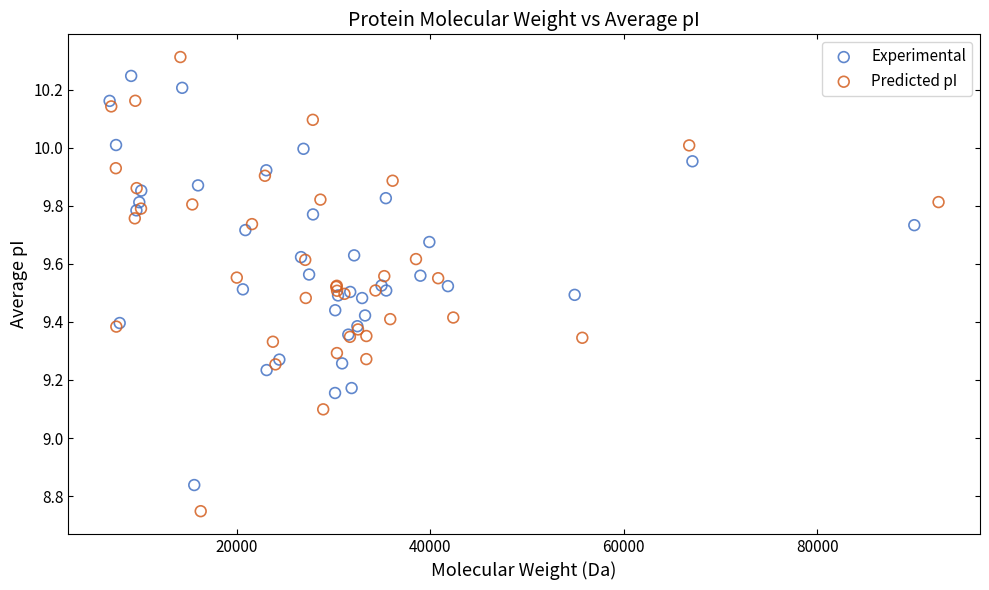

Which series contains the lowest Y value?

Predicted pI